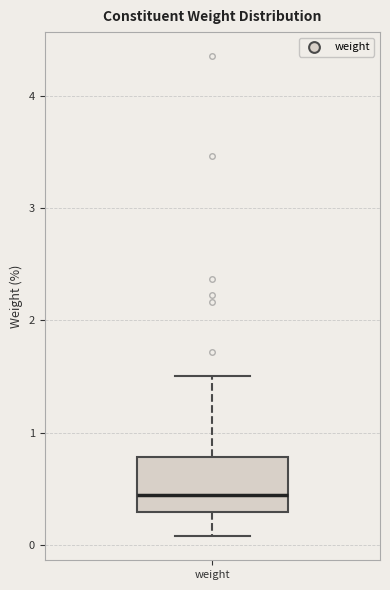

Transcribe this box plot: give where the median line is, the range the box spans, and where the two whiskers end, as read against the y-axis. The values are not printed on the chart, so give them approximately, as read against the axis.

median 0.4, box 0.3 to 0.8, whiskers 0.1 to 1.5